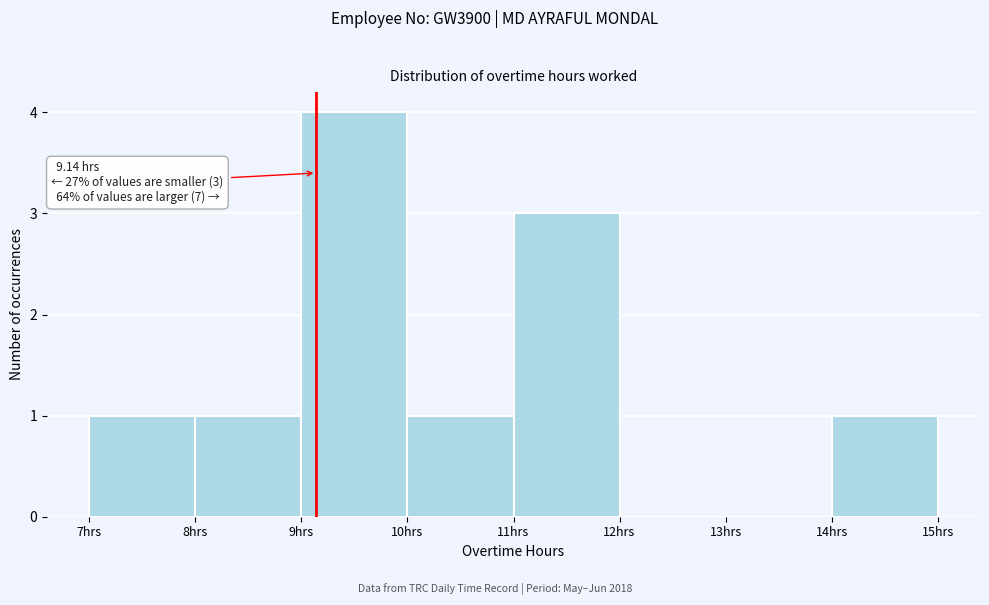

Over which range of the x-axis is the bar tallest?

9 to 10